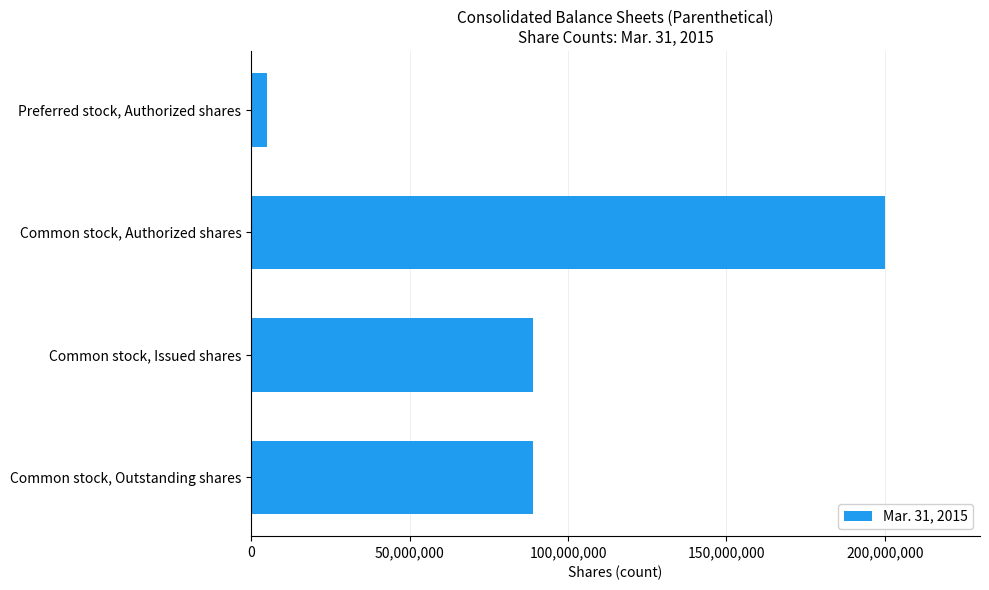

What is the change in value from Common stock, Authorized shares to Common stock, Outstanding shares?

-111086696